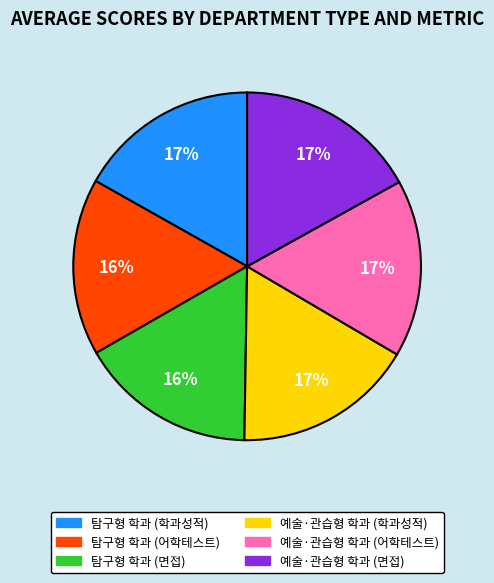

To the nearest percent, what portion does 예술·관습형 학과 (학과성적) represent?

17%